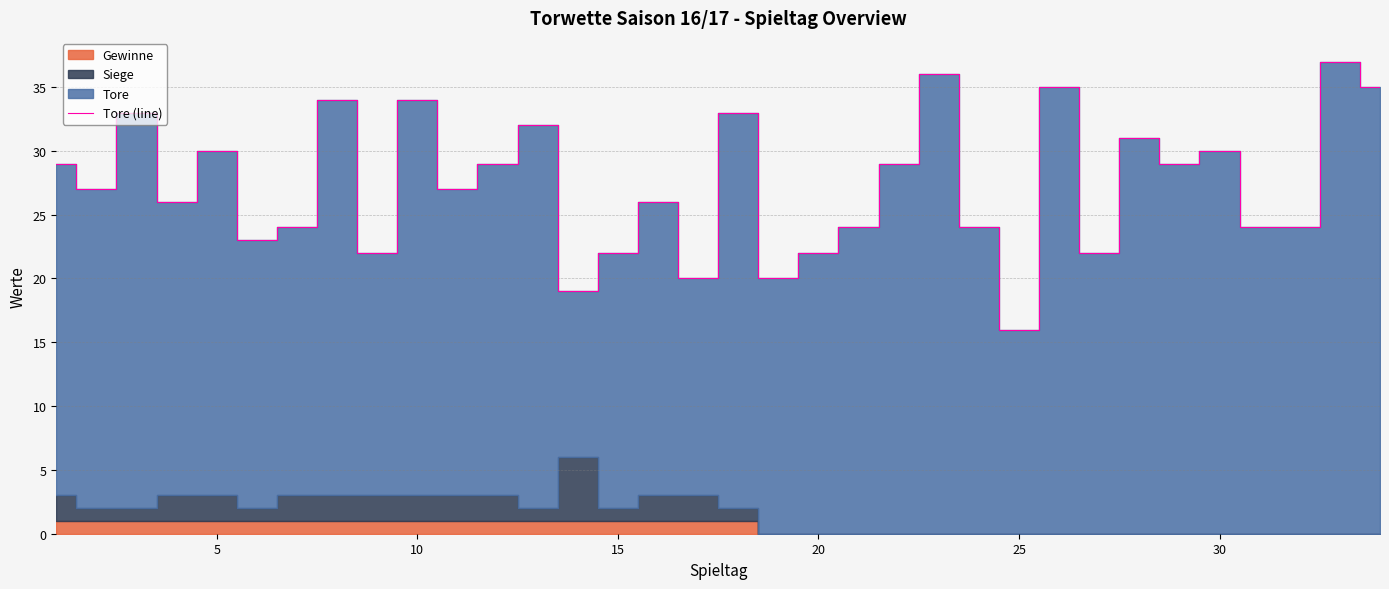

What is the highest value of the Tore (line) series?

37